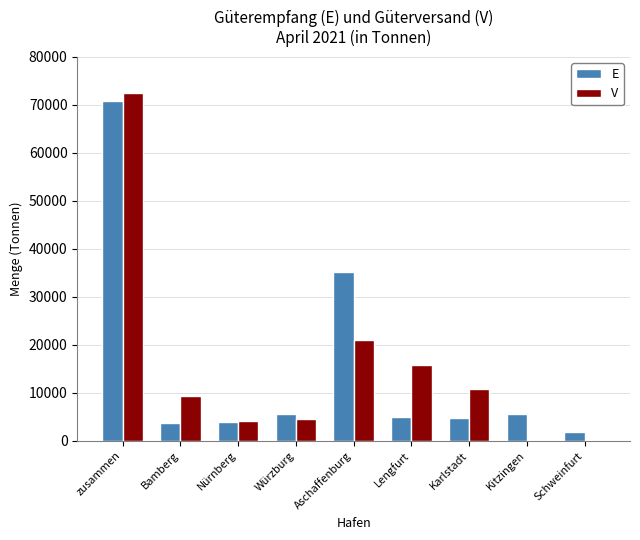

The V series shows 6900 at Nürnberg. True or false?

False